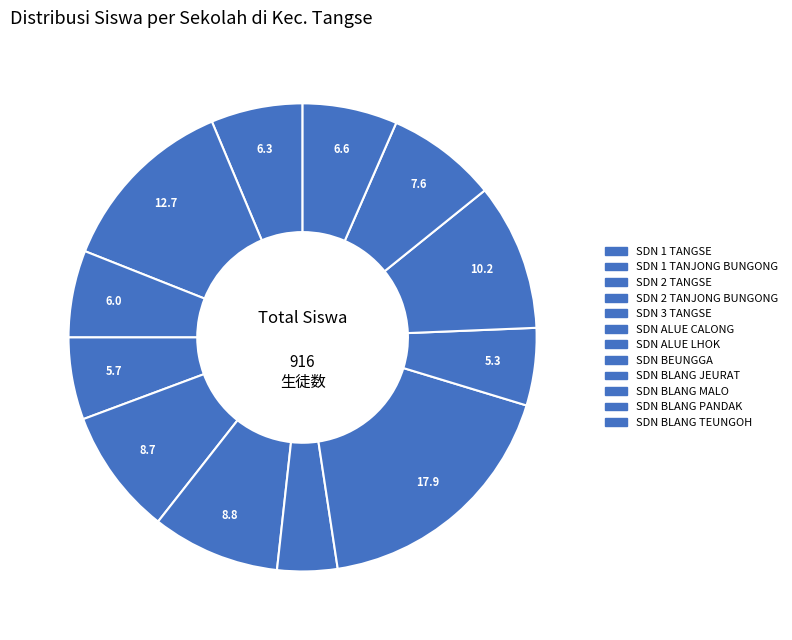

Which slice is the smallest?

SD NEGERI ALUE LHOK